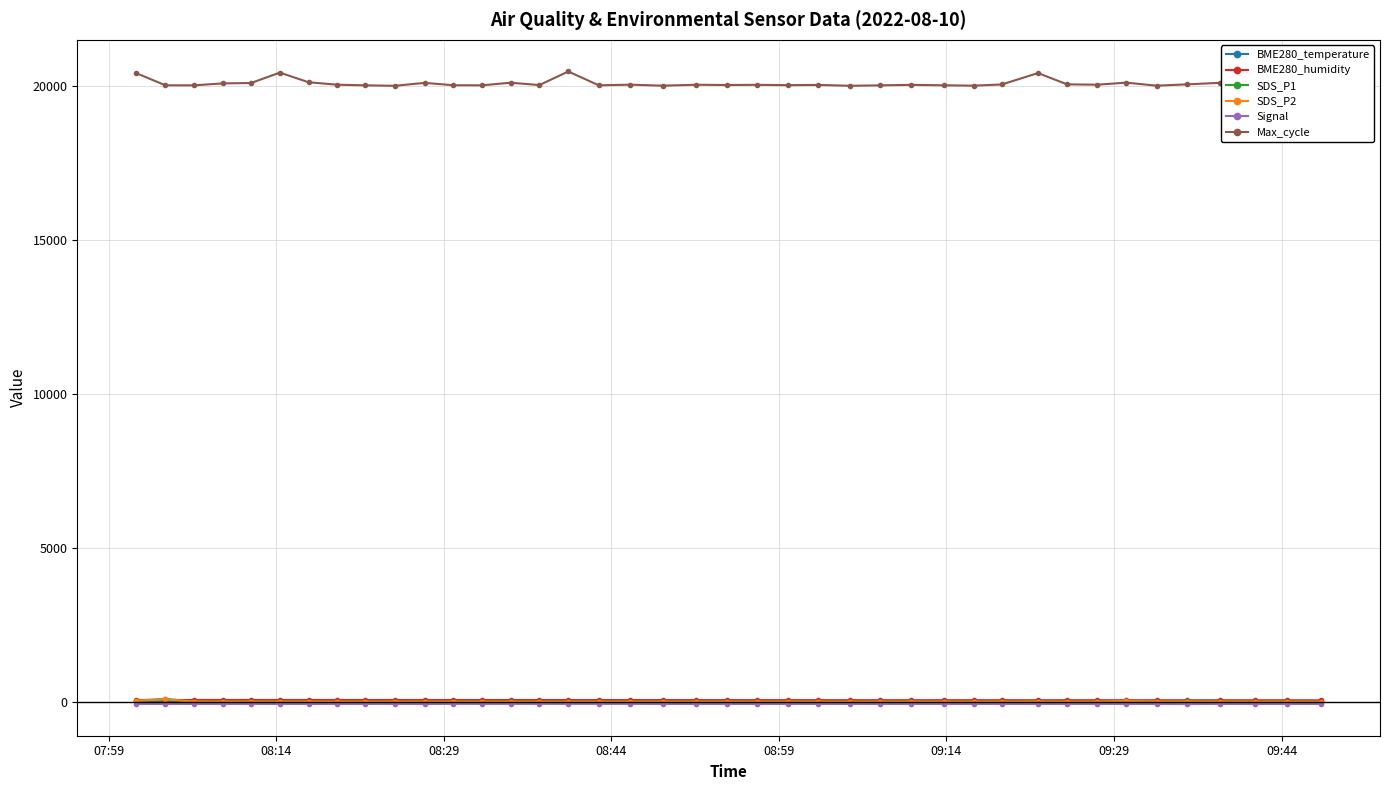

What is the minimum value shown in the chart?

-73.0